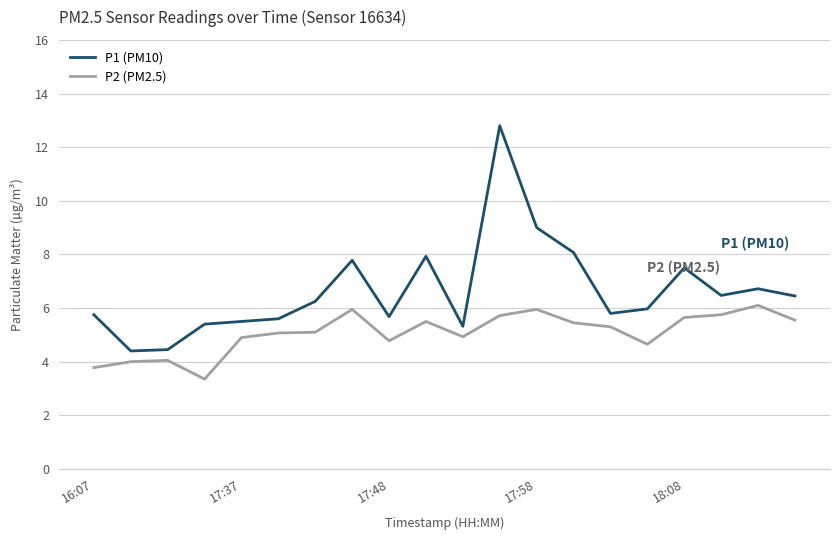

Which series has the largest total across all categories?

P1 (PM10)